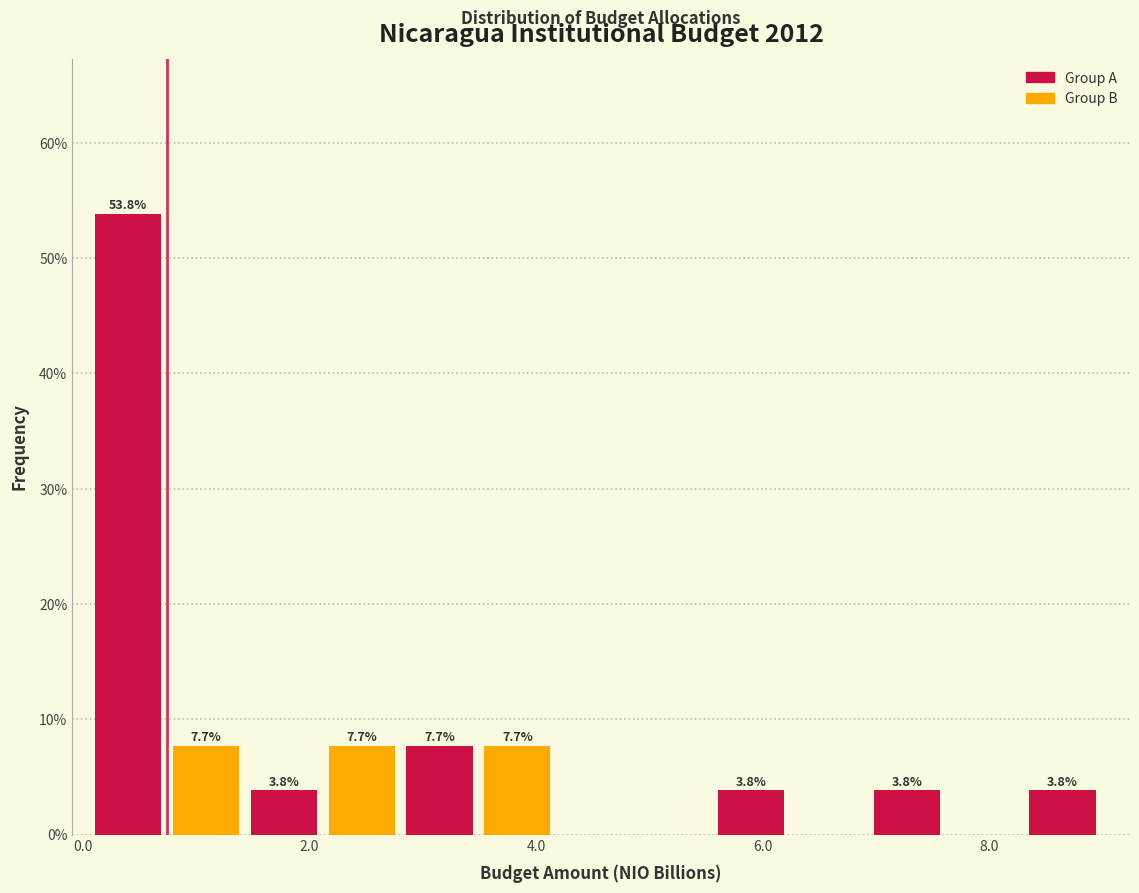

Around what value on the x-axis is the tallest bar? Give the approximate position of its centre, as read against the axis.

0.4